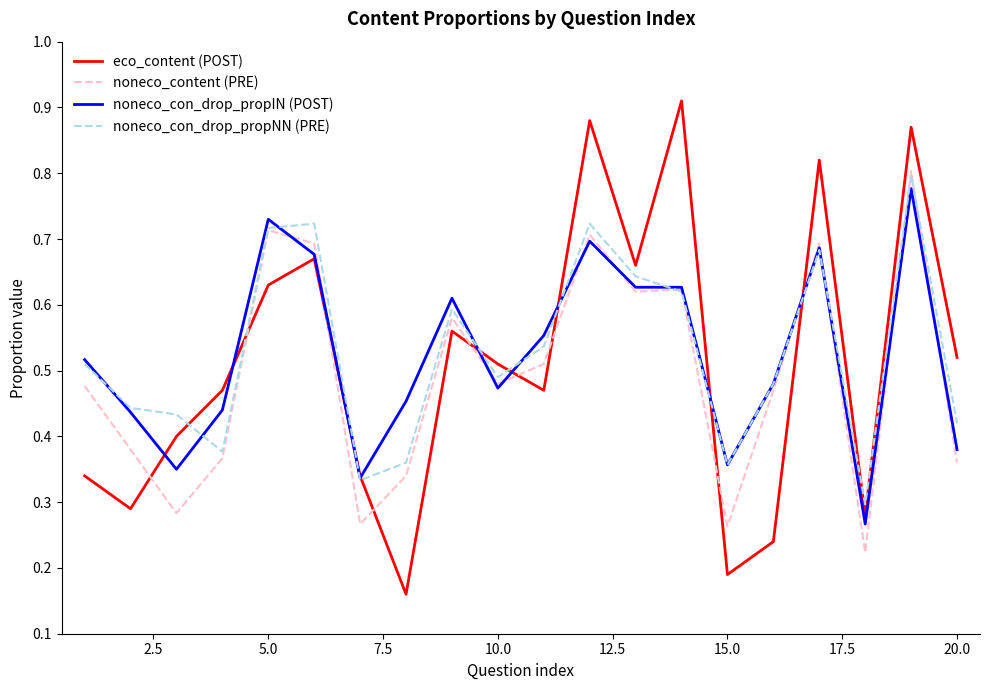

Which series has the widest spread of values?

eco_content (POST)